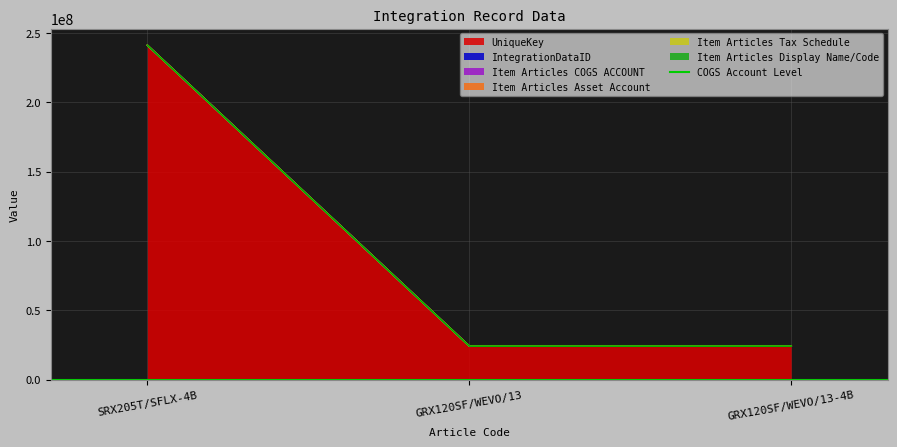

Reading left to right, what are all the values shown in this chart?

UniqueKey: SRX205T/SFLX-4B=241081052	GRX120SF/WEVO/13=24108854	GRX120SF/WEVO/13-4B=24108855
IntegrationDataID: SRX205T/SFLX-4B=65931	GRX120SF/WEVO/13=65931	GRX120SF/WEVO/13-4B=65931
Item Articles COGS ACCOUNT: SRX205T/SFLX-4B=216	GRX120SF/WEVO/13=216	GRX120SF/WEVO/13-4B=216
Item Articles Asset Account: SRX205T/SFLX-4B=334	GRX120SF/WEVO/13=334	GRX120SF/WEVO/13-4B=334
Item Articles Tax Schedule: SRX205T/SFLX-4B=2	GRX120SF/WEVO/13=2	GRX120SF/WEVO/13-4B=2
Item Articles Display Name/Code: SRX205T/SFLX-4B=1	GRX120SF/WEVO/13=1	GRX120SF/WEVO/13-4B=1